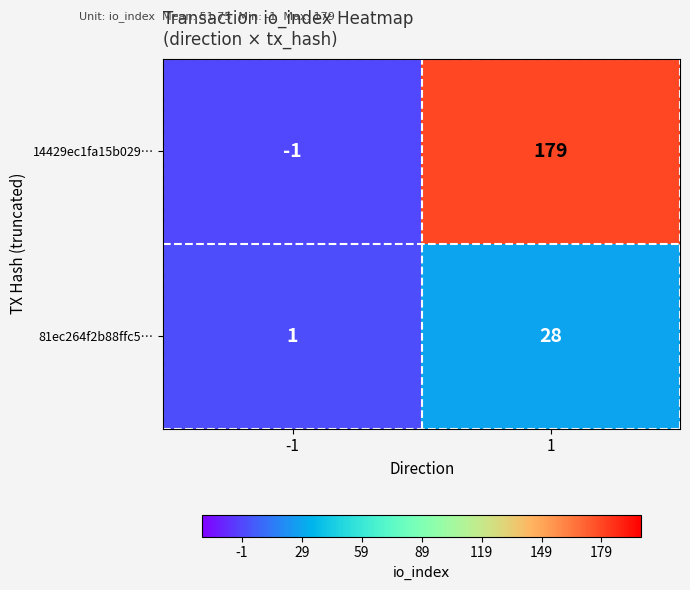

How many values in 14429ec1fa15b029… are above zero?

1